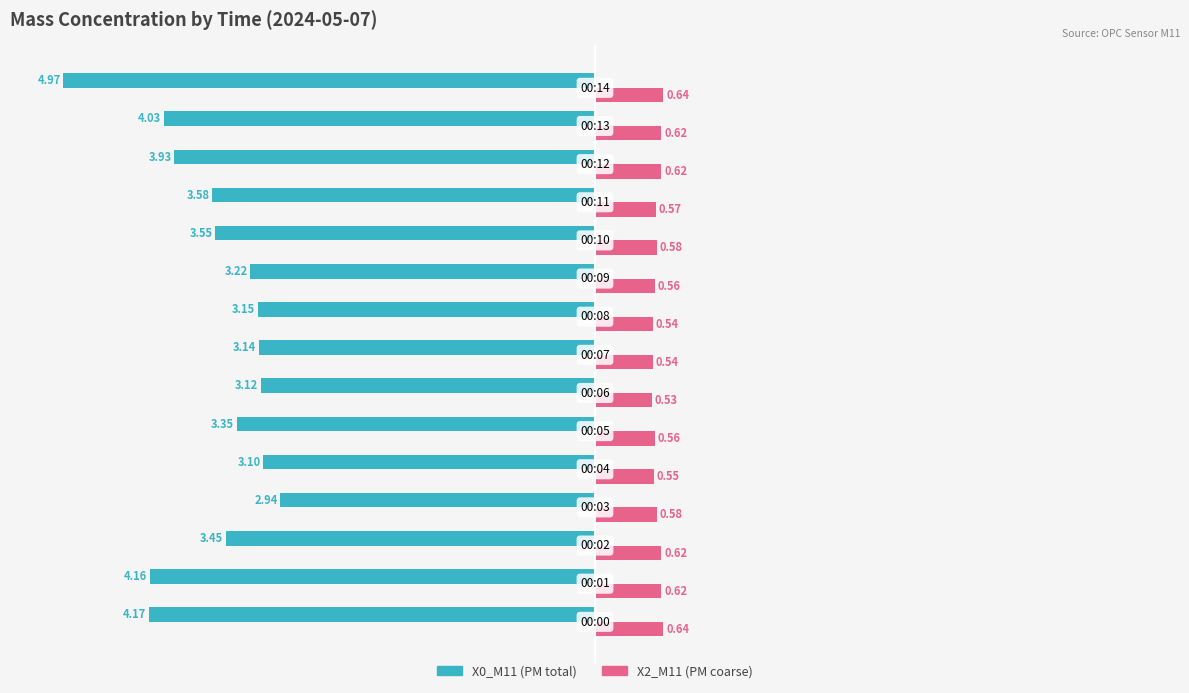

True or false: X2_M11 has a value of 15.9 at 25.

False